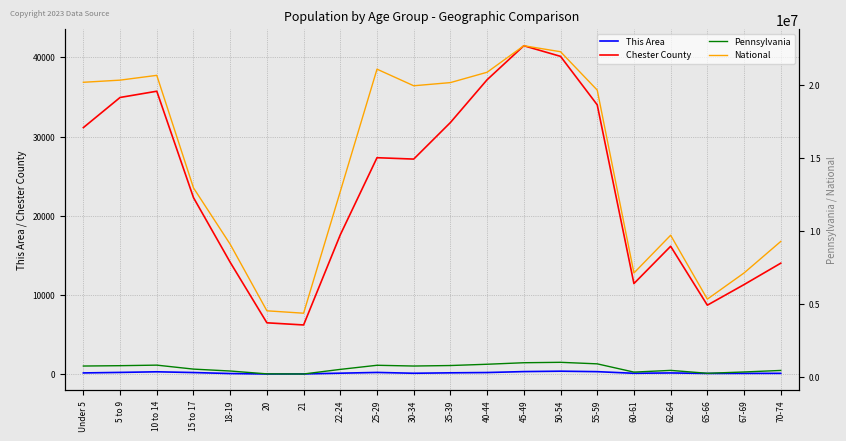

Does the chart display data point markers on the line(s)?

No